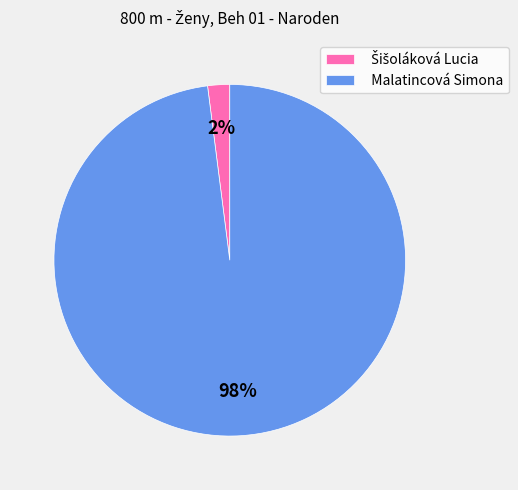

Is there a majority slice in this chart?

Yes